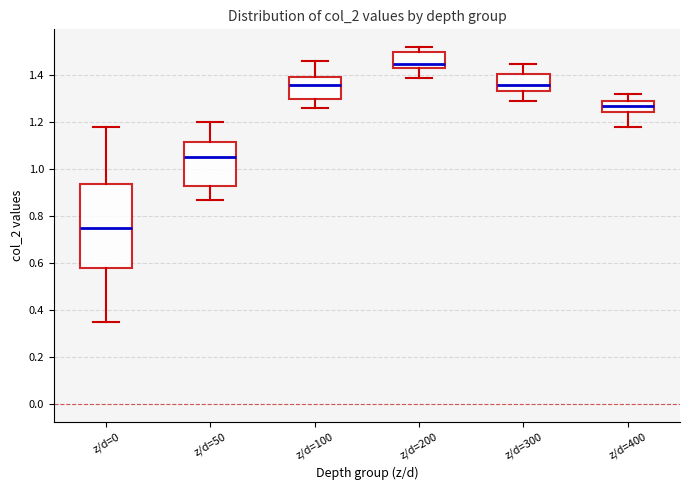

Where is the upper edge of the box for z/d=100 on the y-axis? The values are not printed on the chart, so give them approximately, as read against the axis.

1.40